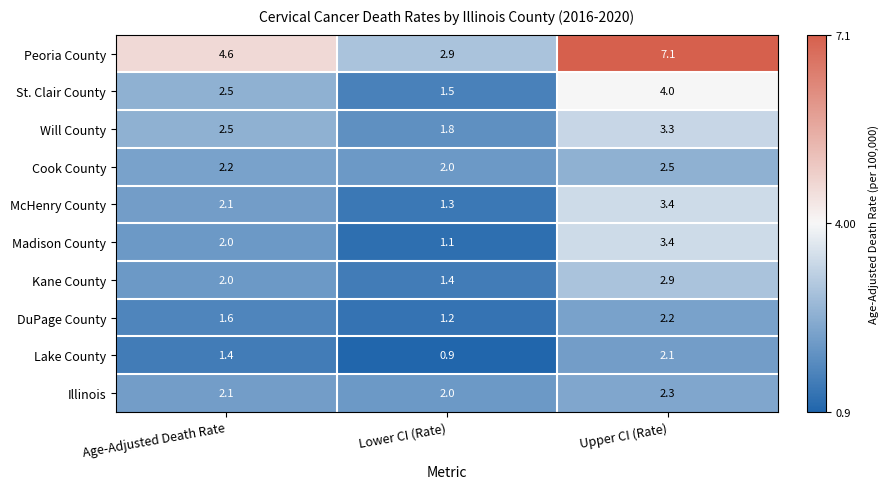

Which label corresponds to the smallest value in the chart?

Lower CI (Rate)